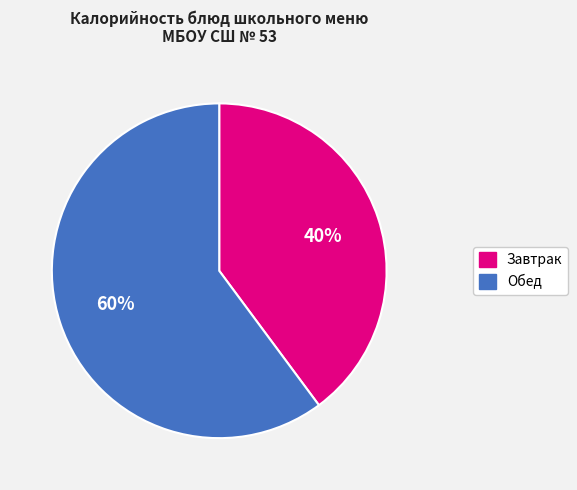

Does any single category account for the majority?

Yes